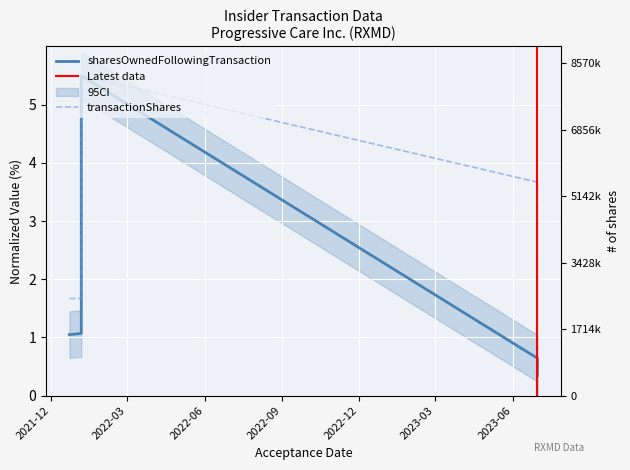

True or false: sharesOwnedFollowingTransaction has more than 2 points higher than both neighbors.

False